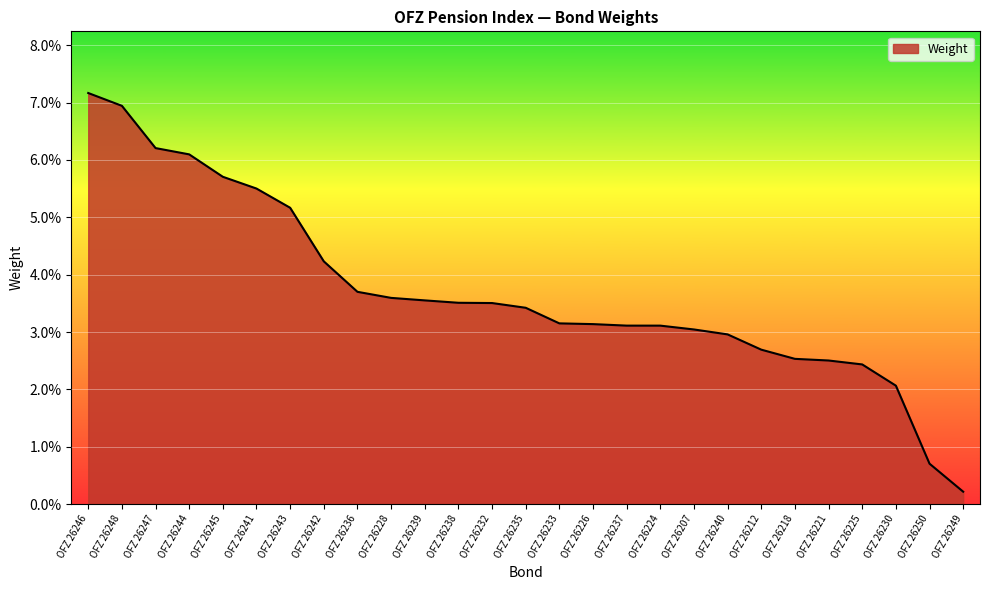

Reading left to right, list all the values displayed in this chart.

OFZ 26246=0.1	OFZ 26248=0.1	OFZ 26247=0.1	OFZ 26244=0.1	OFZ 26245=0.1	OFZ 26241=0.1	OFZ 26243=0.1	OFZ 26242=0.0	OFZ 26236=0.0	OFZ 26228=0.0	OFZ 26239=0.0	OFZ 26238=0.0	OFZ 26232=0.0	OFZ 26235=0.0	OFZ 26233=0.0	OFZ 26226=0.0	OFZ 26237=0.0	OFZ 26224=0.0	OFZ 26207=0.0	OFZ 26240=0.0	OFZ 26212=0.0	OFZ 26218=0.0	OFZ 26221=0.0	OFZ 26225=0.0	OFZ 26230=0.0	OFZ 26250=0.0	OFZ 26249=0.0